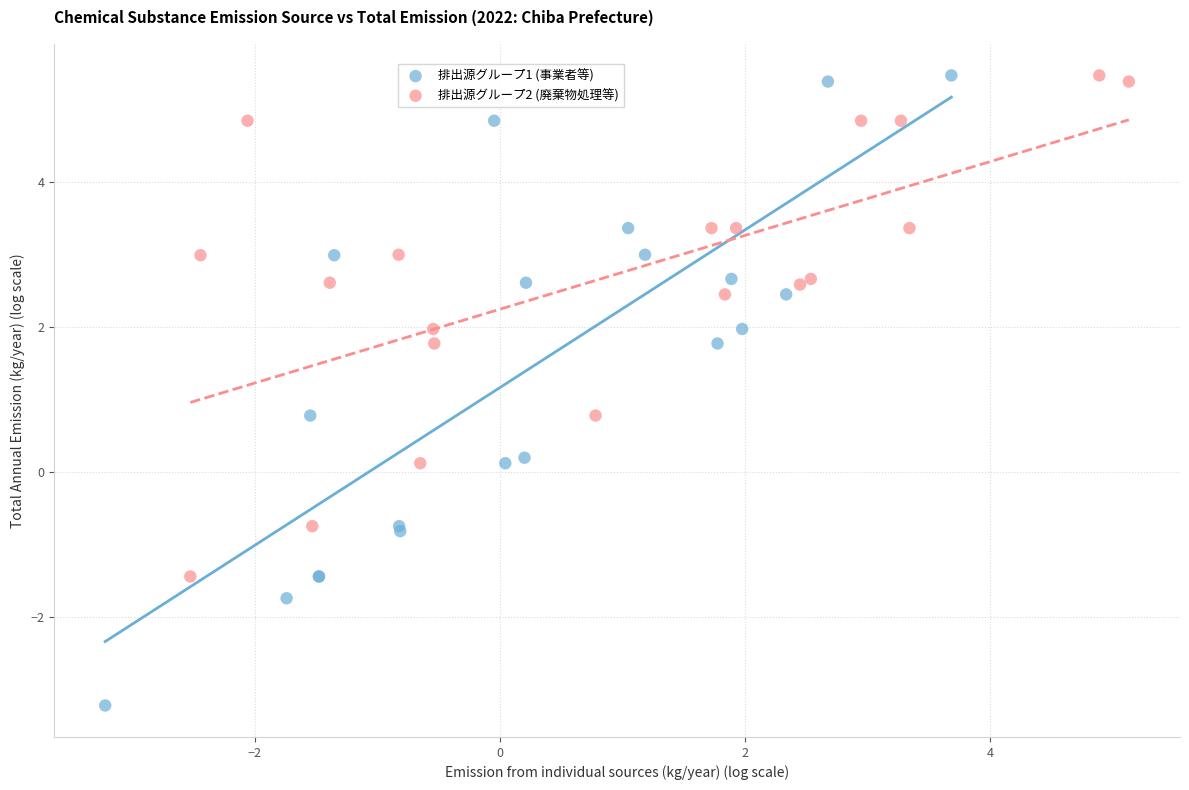

What are all the series names shown in the legend?

排出源グループ1 (事業者等), 排出源グループ2 (廃棄物処理等)